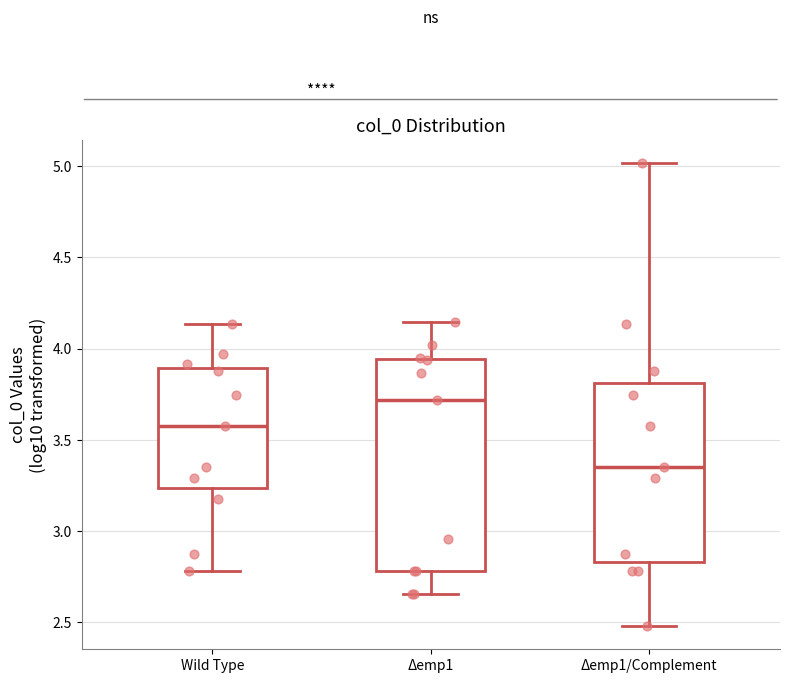

Reading left to right, read every box against the y-axis: the position of its median line, the range the box covers, and the ends of its whiskers. The values are not printed on the chart, so give them approximately, as read against the axis.

Wild Type: median 3.55, box 3.25 to 3.90, whiskers 2.80 to 4.15
Δemp1: median 3.70, box 2.80 to 3.95, whiskers 2.65 to 4.15
Δemp1/Complement: median 3.35, box 2.85 to 3.80, whiskers 2.50 to 5.00